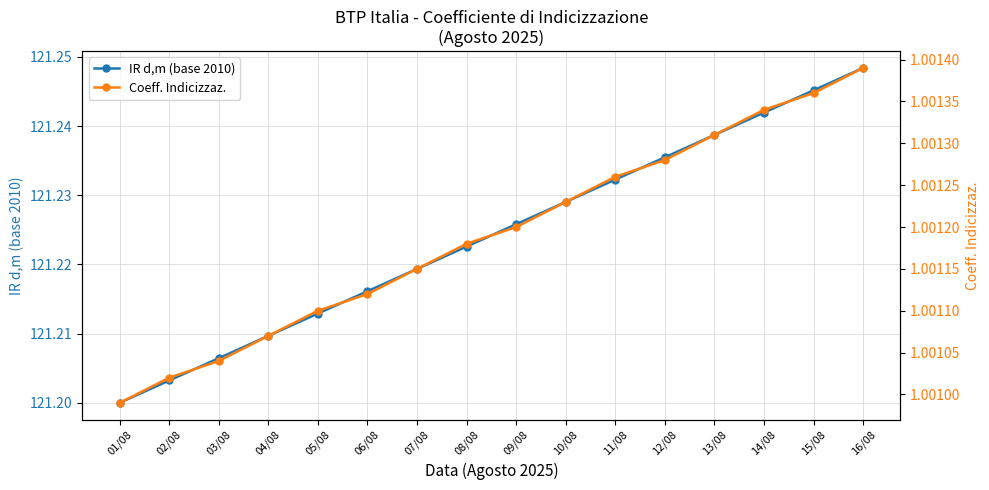

List the series in order of their overall mean, lowest first.

Coeff. Indicizzaz., IR d,m (base 2010)